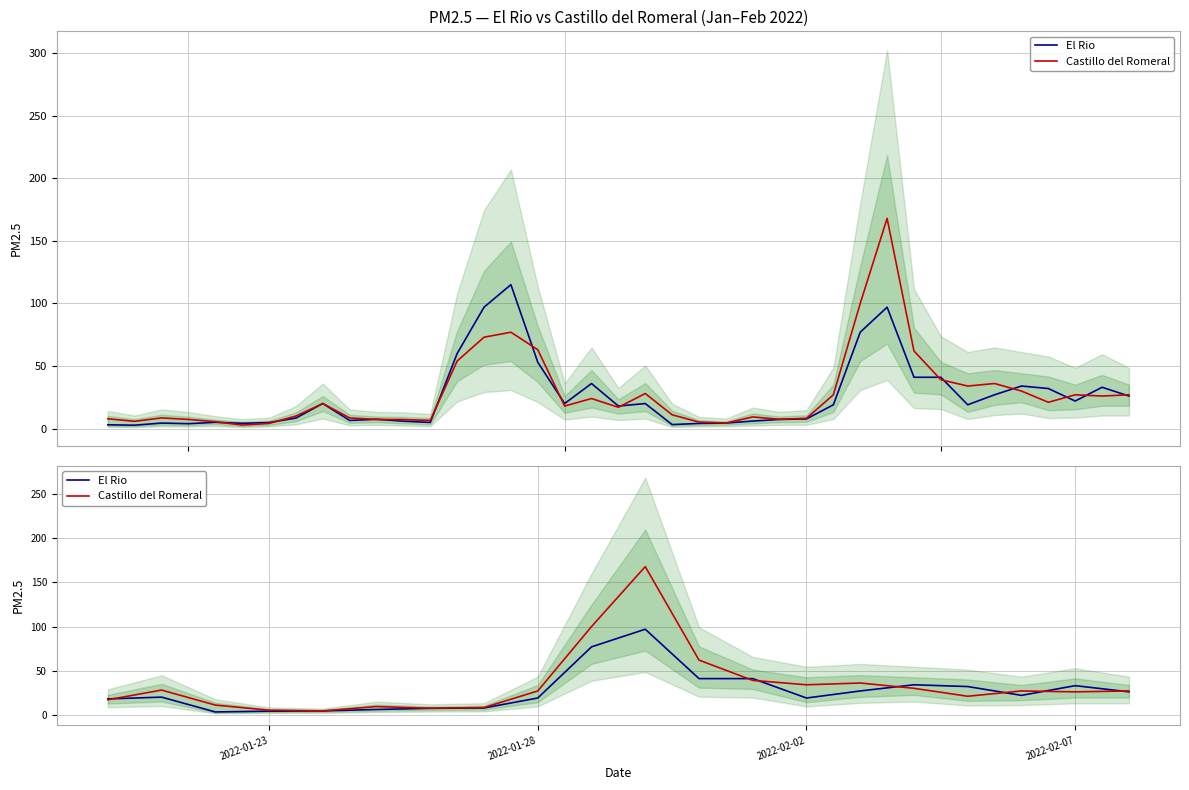

How many data points in Castillo del Romeral are above 27?

8